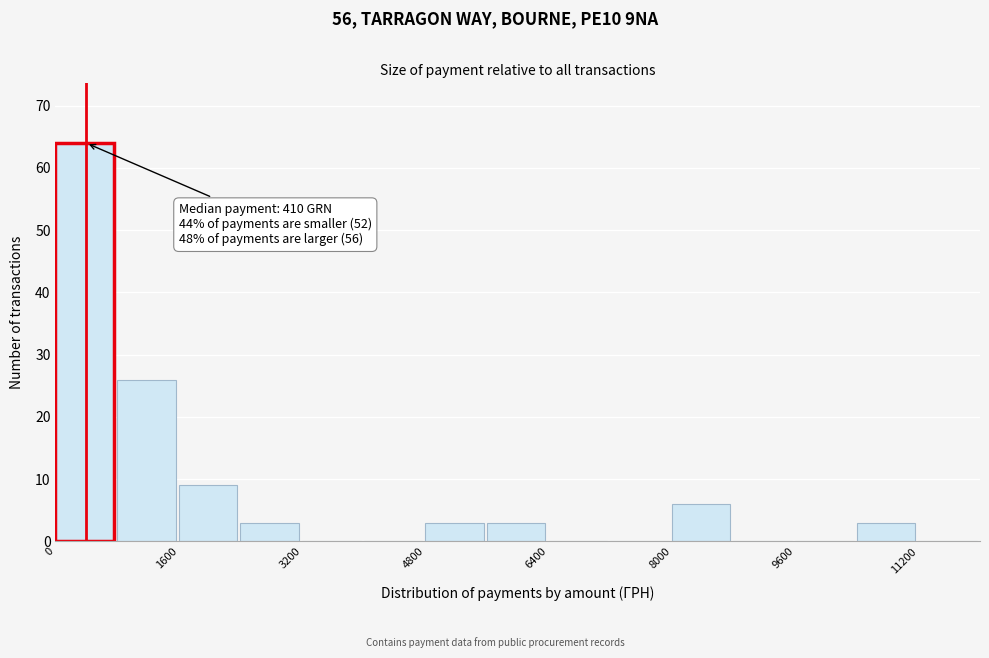

Which range on the x-axis has the tallest bar?

0 to 800